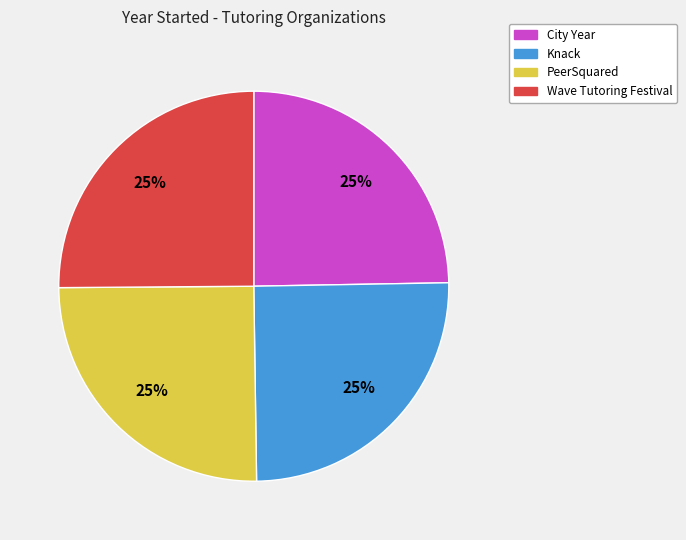

How many slices are in this pie chart?

4